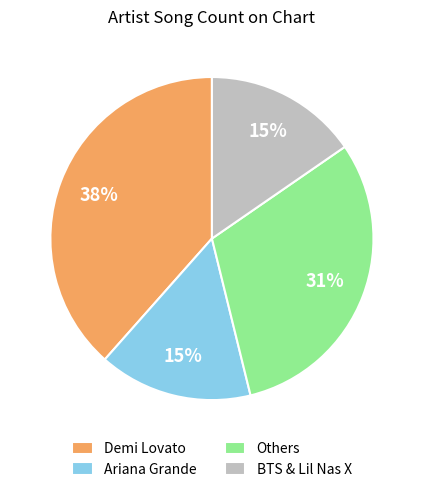

True or false: Others accounts for 31% of the total.

True